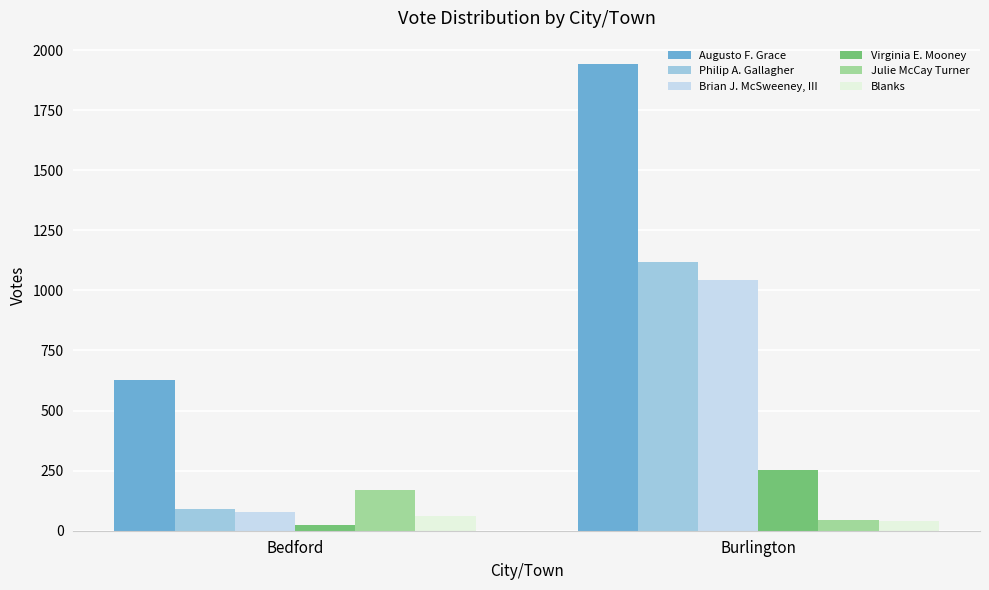

How many bars are there in each group?

6